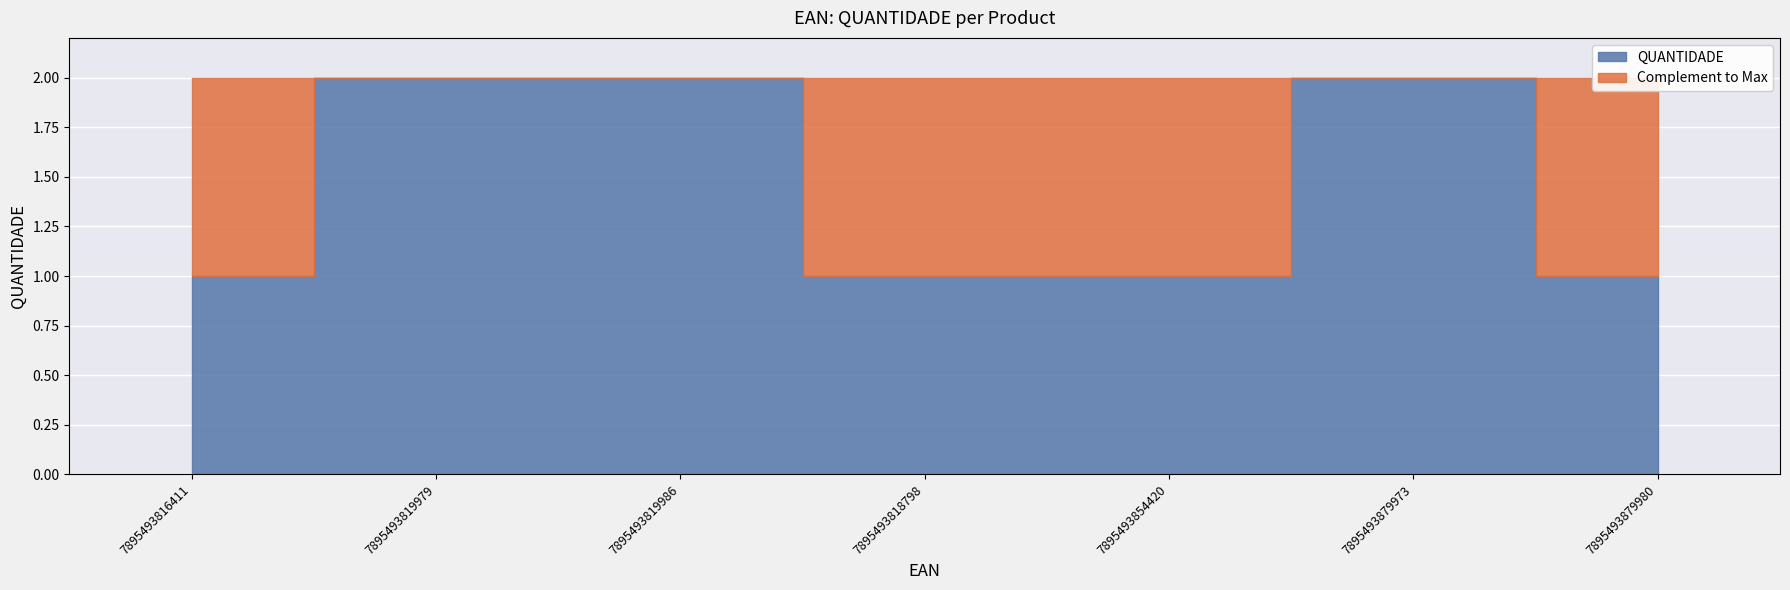

Where is the first local maximum?

7895493879973